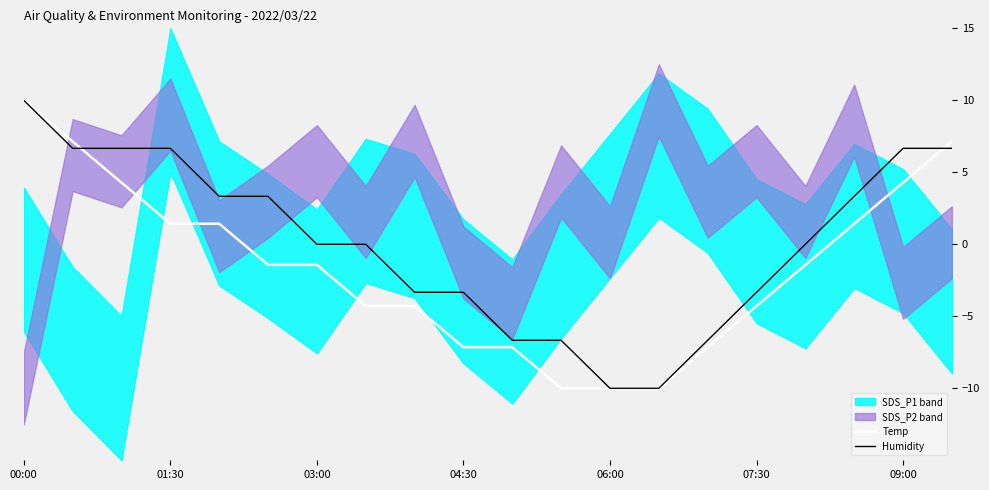

True or false: Temp has a value of 10.0 at 00:00.

True